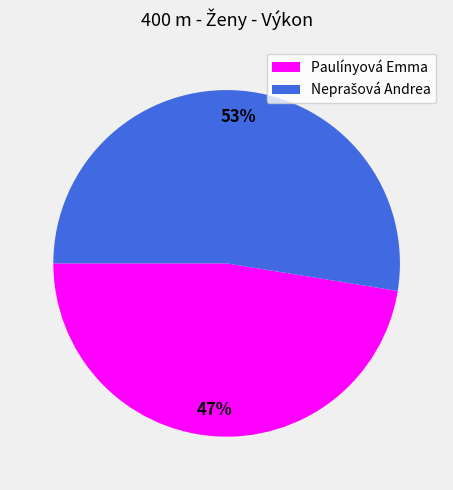

What percentage is the Paulínyová Emma slice, to the nearest percent?

47%